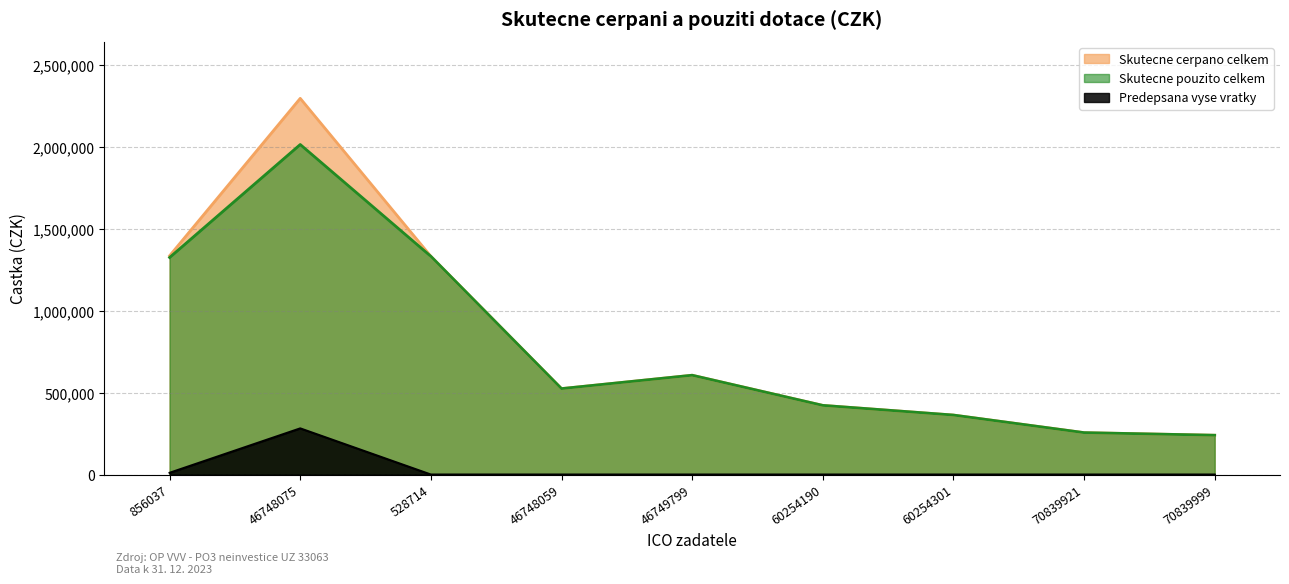

Rank the categories by Skutecne cerpano celkem value from highest to lowest.

46748075, 856037, 528714, 46749799, 46748059, 60254190, 60254301, 70839921, 70839999